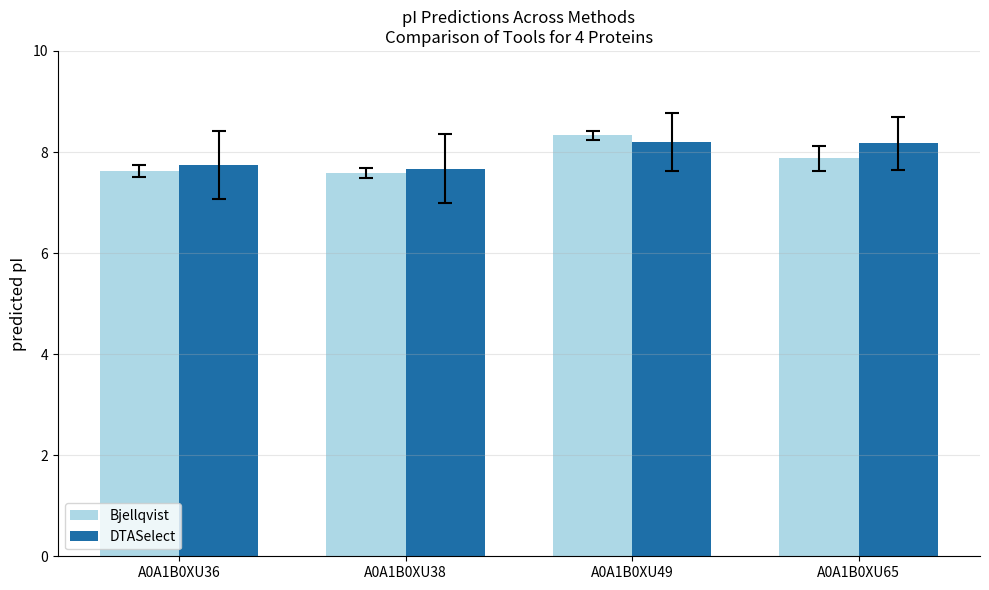

How many Bjellqvist values are between 7 and 8?

3